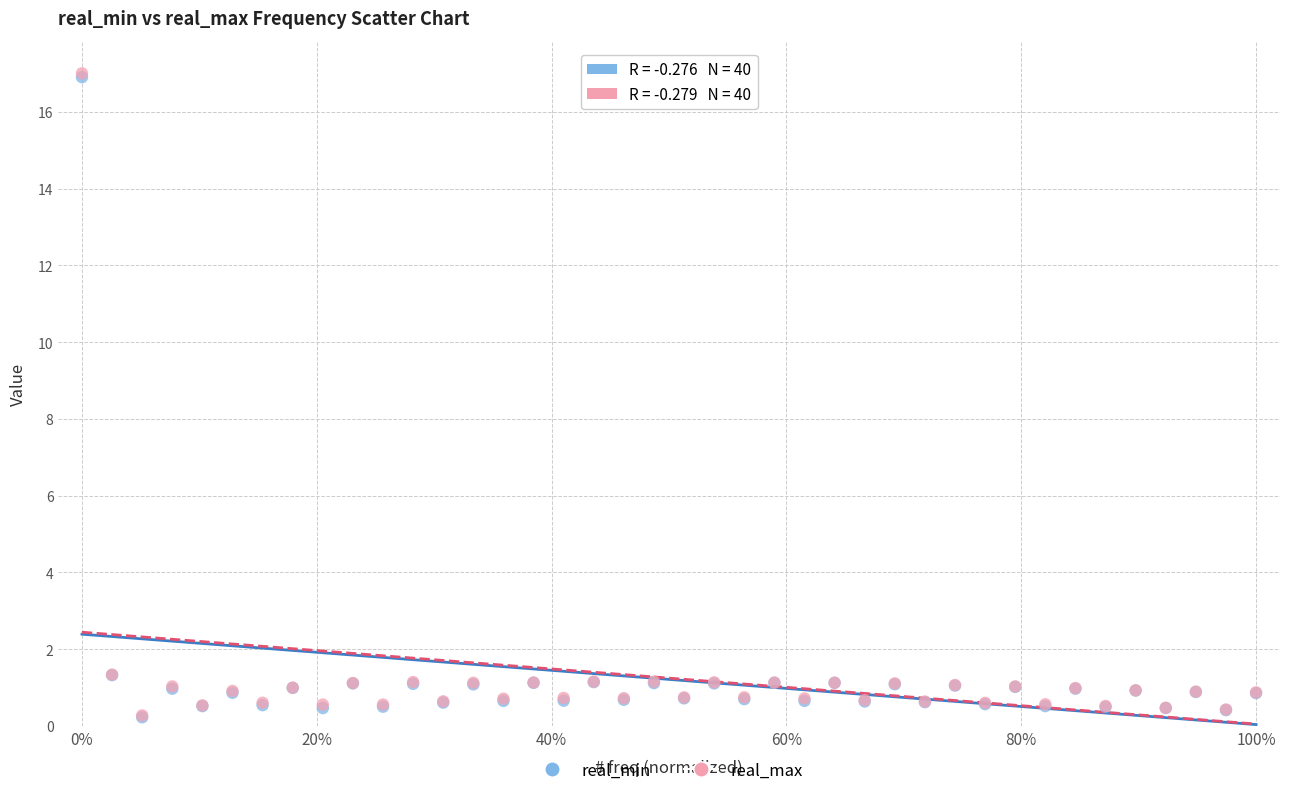

What are all the series names shown in the legend?

real_min, real_max